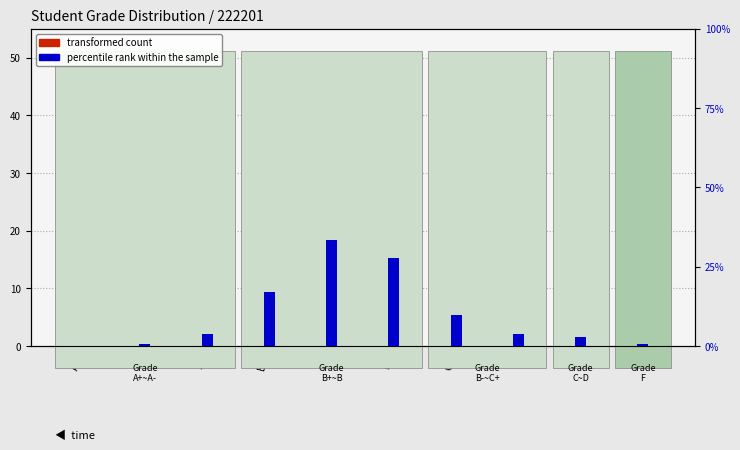

Between B- and C, which series saw the biggest shift?

transformed count